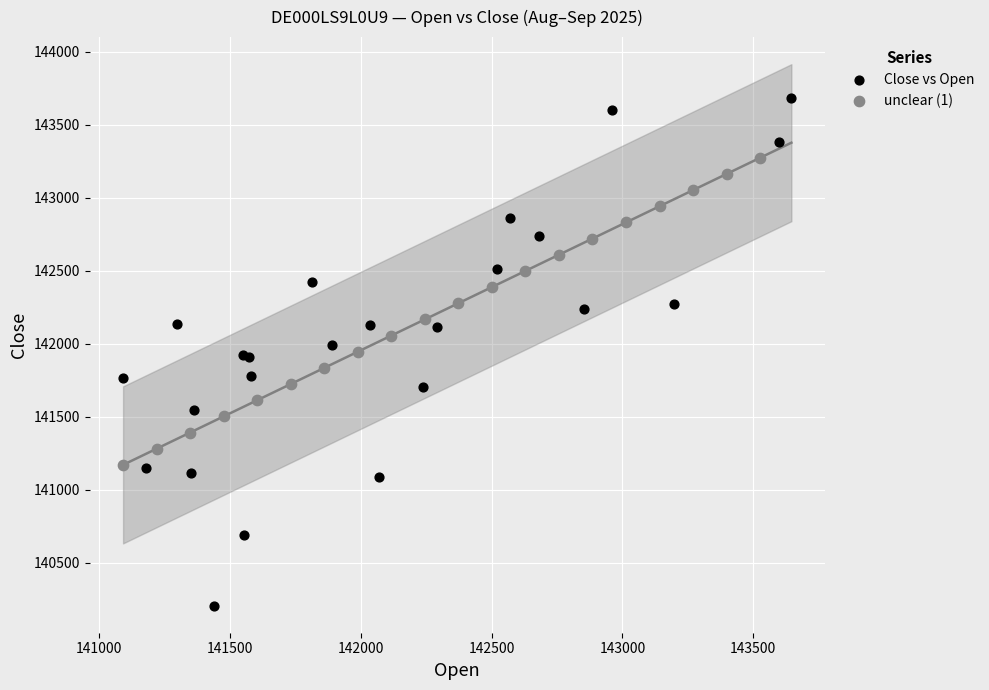

Which series has the widest spread of Y values?

Close vs Open